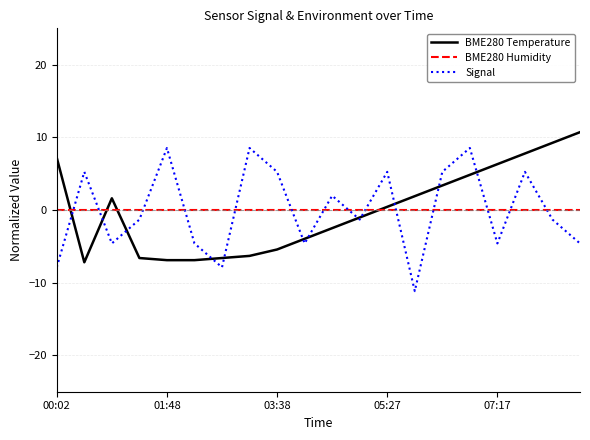

Reading left to right, what are all the values shown in this chart?

BME280 Temperature: 7.2	-7.2	1.6	-6.6	-6.9	-6.9	-6.6	-6.3	-5.4	-4.0	-2.5	-1.0	0.4	1.9	3.4	4.8	6.3	7.8	9.2	10.7
BME280 Humidity: 0.0	0.0	0.0	0.0	0.0	0.0	0.0	0.0	0.0	0.0	0.0	0.0	0.0	0.0	0.0	0.0	0.0	0.0	0.0	0.0
Signal: -7.9	5.3	-4.6	-1.3	8.5	-4.6	-7.9	8.5	5.3	-4.6	2.0	-1.3	5.3	-11.2	5.3	8.5	-4.6	5.3	-1.3	-4.6